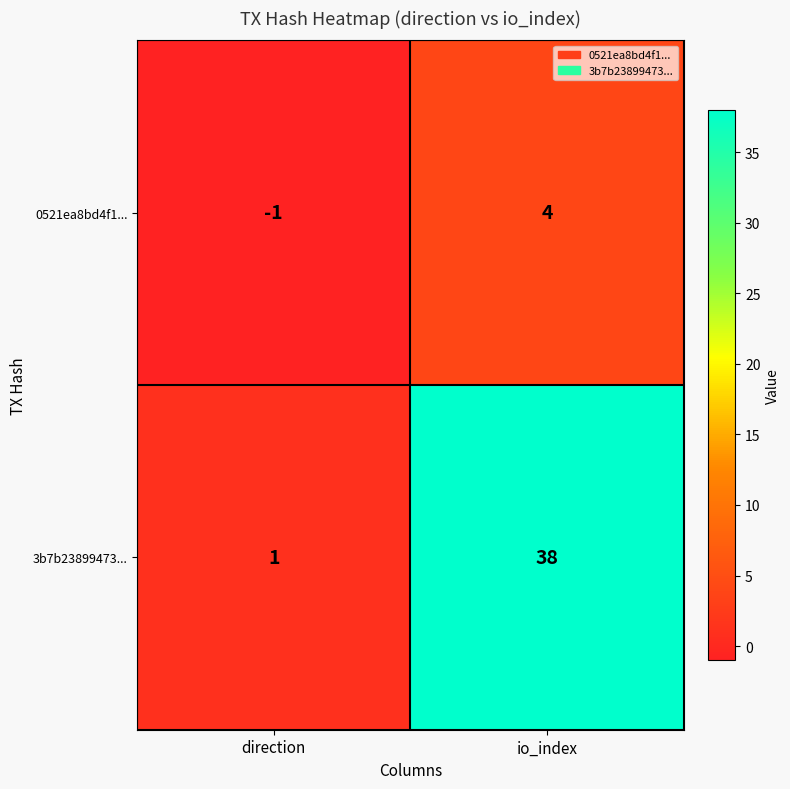

Reading right to left, list all the values displayed in this chart.

0521ea8bd4f1...: 4	-1
3b7b23899473...: 38	1